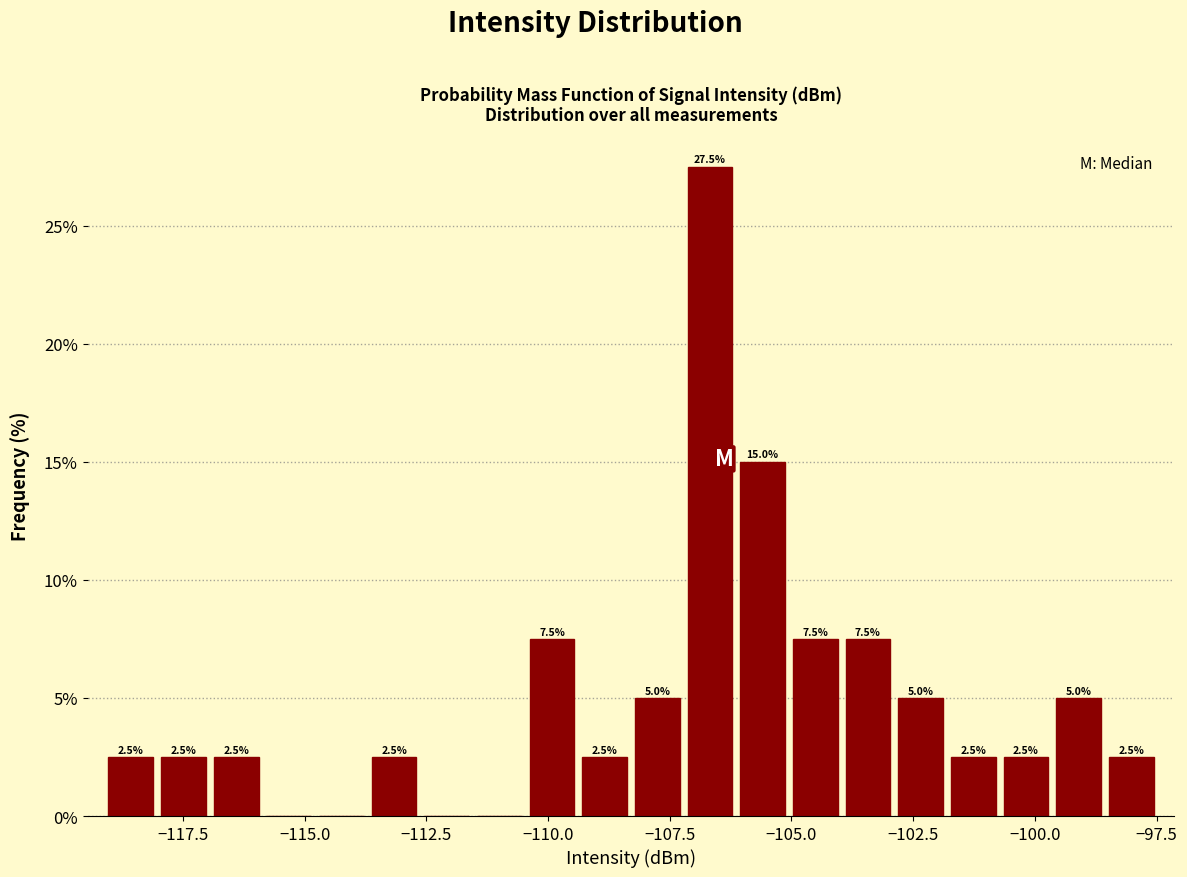

Around what value on the x-axis is the tallest bar? Give the approximate position of its centre, as read against the axis.

-106.5